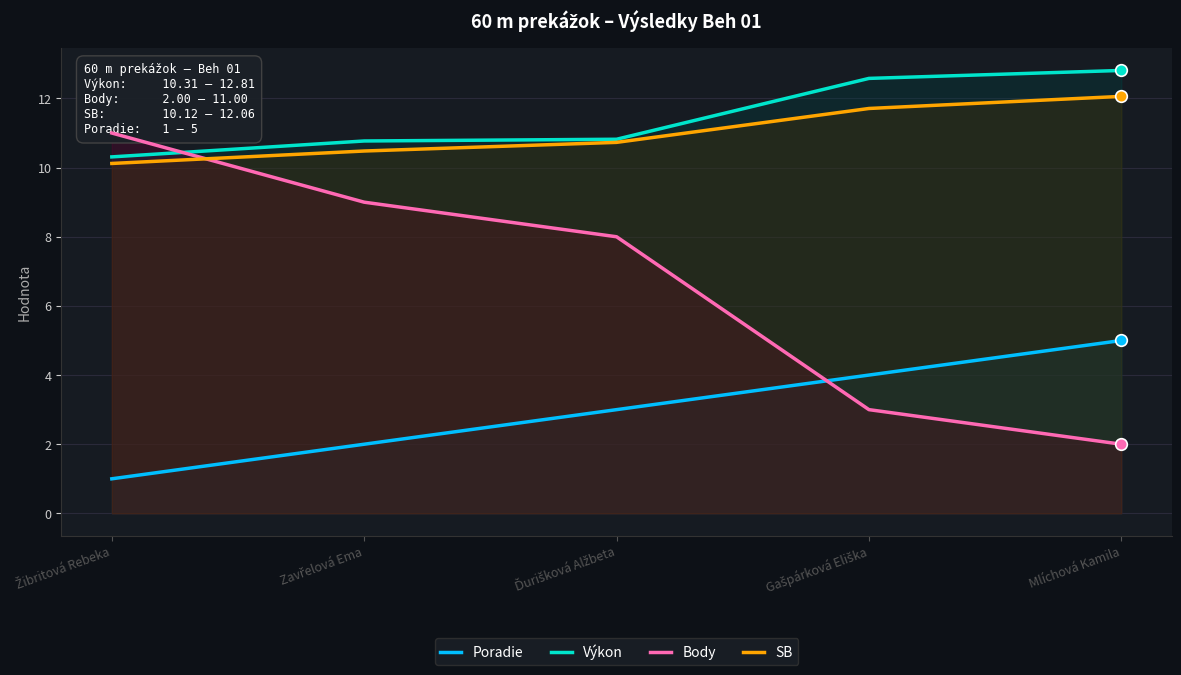

What are all the series names shown in the legend?

Poradie, Výkon, Body, SB